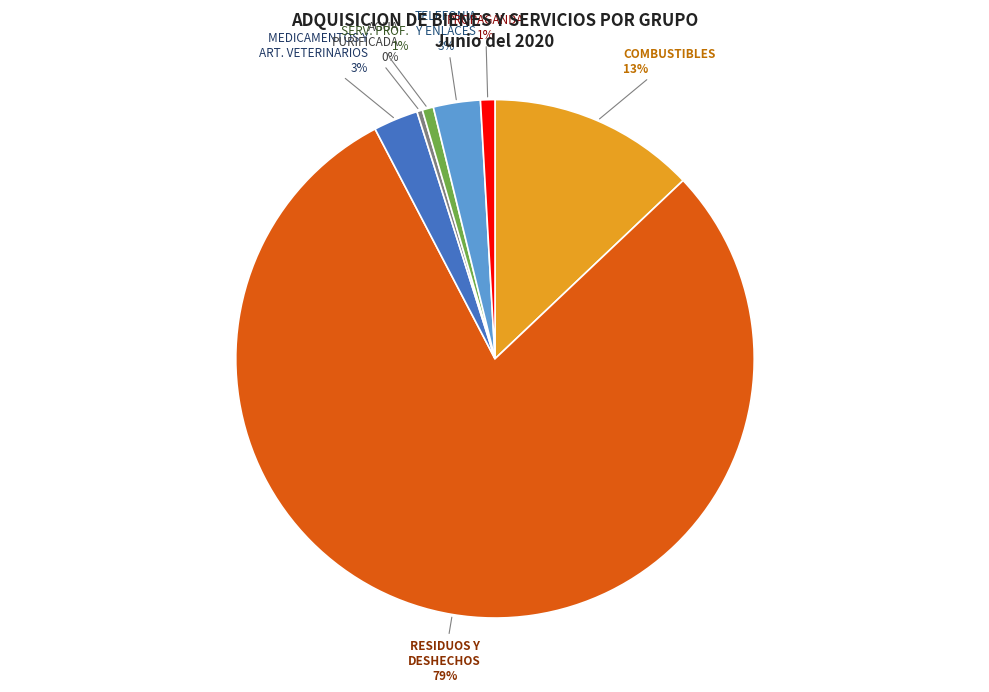

Is there any slice that represents more than half of the pie?

Yes